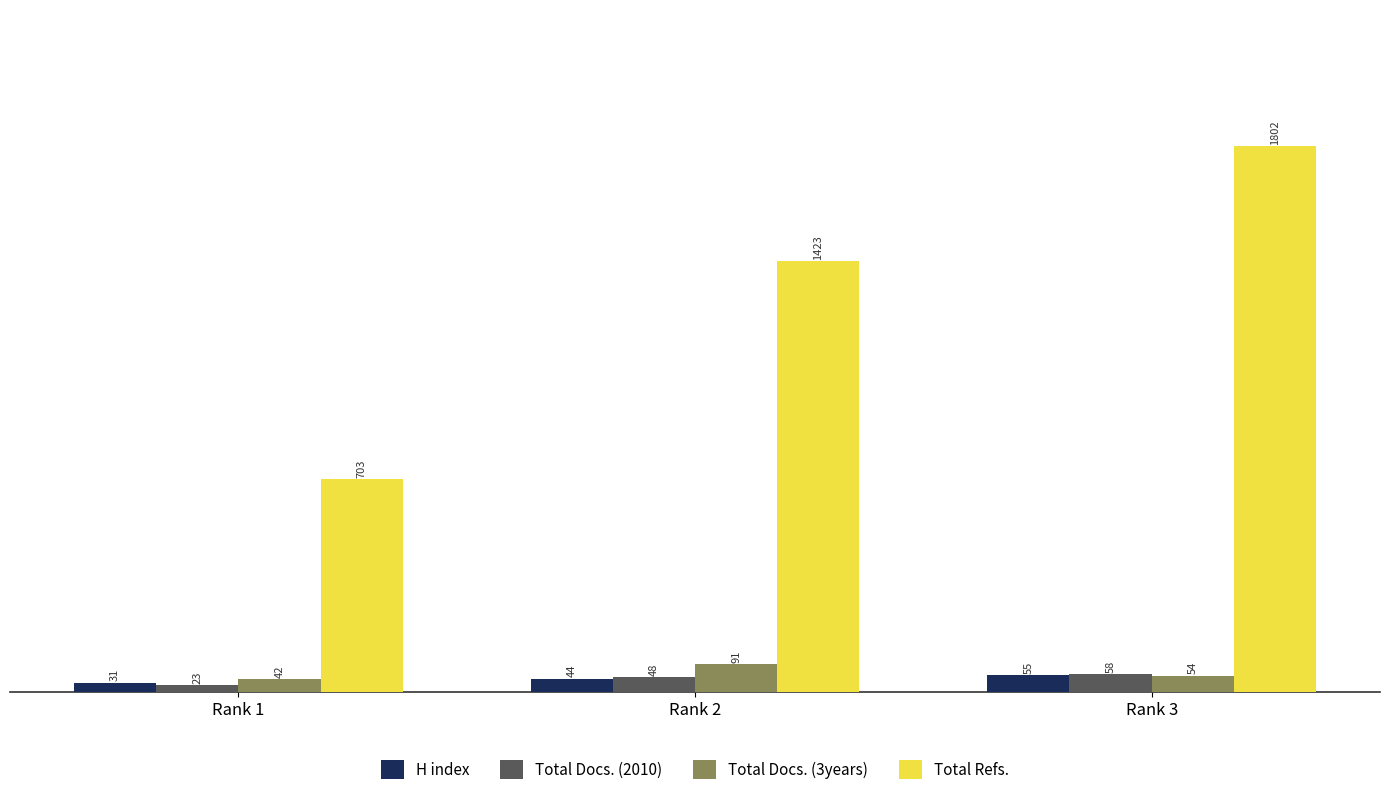

What is the value of the Total Refs. bar at the 3rd from the left?

1802